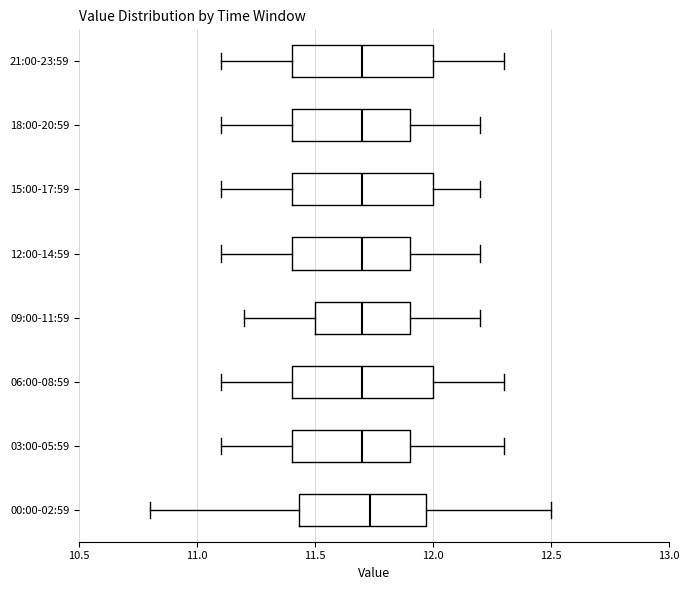

Reading bottom to top, transcribe this box plot: for each box, give where its median line is, the range the box spans, and where its two whiskers end, as read against the x-axis. The values are not printed on the chart, so give them approximately, as read against the axis.

00:00-02:59: median 11.75, box 11.45 to 11.95, whiskers 10.80 to 12.50
03:00-05:59: median 11.70, box 11.40 to 11.90, whiskers 11.10 to 12.30
06:00-08:59: median 11.70, box 11.40 to 12.00, whiskers 11.10 to 12.30
09:00-11:59: median 11.70, box 11.50 to 11.90, whiskers 11.20 to 12.20
12:00-14:59: median 11.70, box 11.40 to 11.90, whiskers 11.10 to 12.20
15:00-17:59: median 11.70, box 11.40 to 12.00, whiskers 11.10 to 12.20
18:00-20:59: median 11.70, box 11.40 to 11.90, whiskers 11.10 to 12.20
21:00-23:59: median 11.70, box 11.40 to 12.00, whiskers 11.10 to 12.30